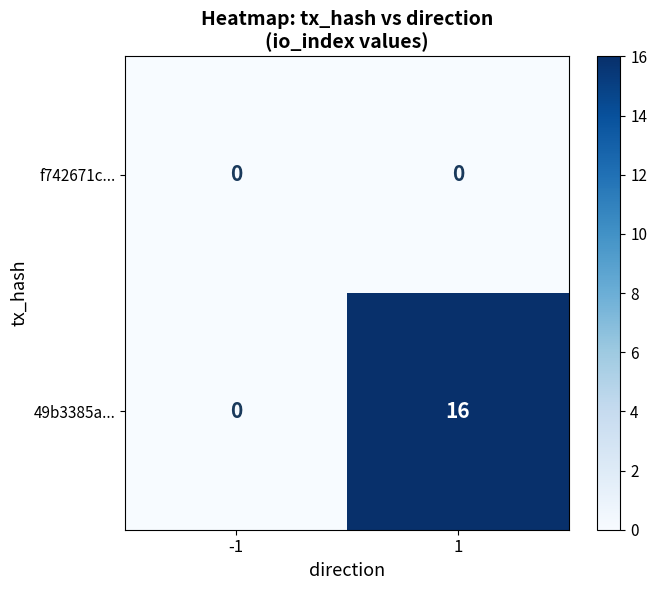

What is the difference between the maximum and minimum values in the 49b3385a... series?

16